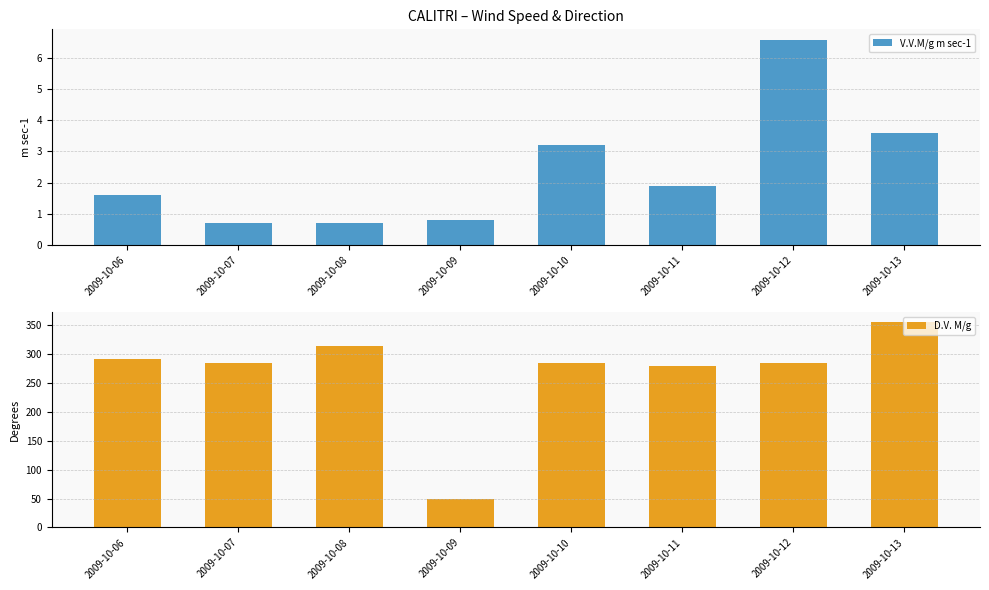

Where does the V.V.M/g m sec-1 series first go above 1?

2009-10-06